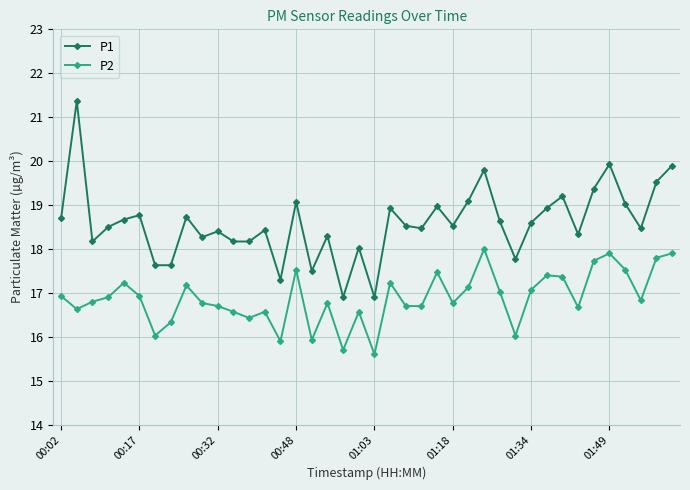

What is the maximum value for P2?

18.0